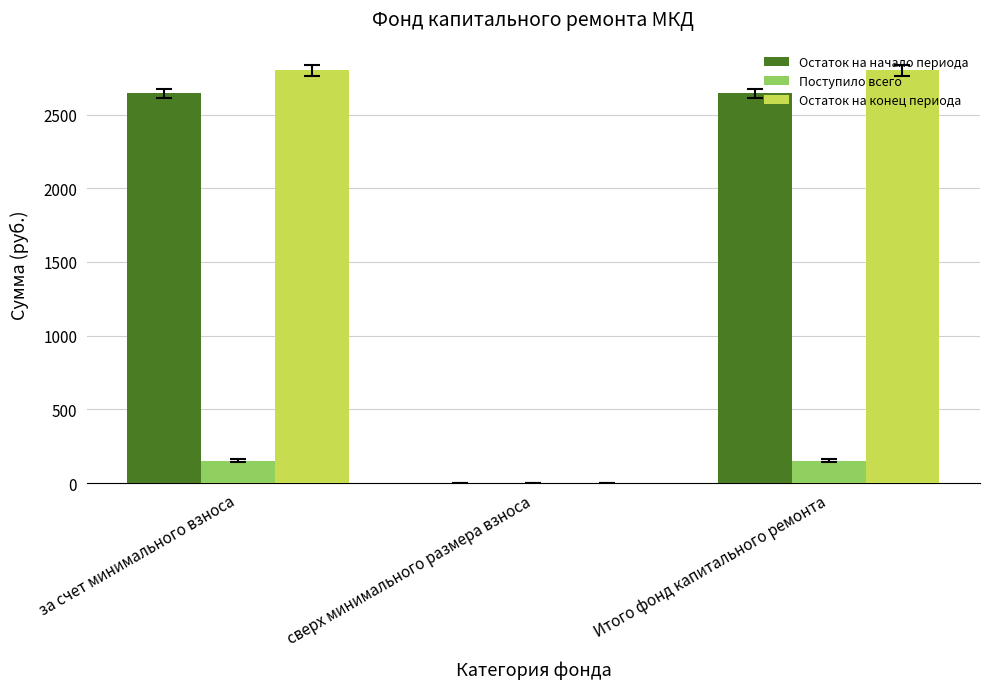

What are all the series names shown in the legend?

Остаток на начало периода, Поступило всего, Остаток на конец периода